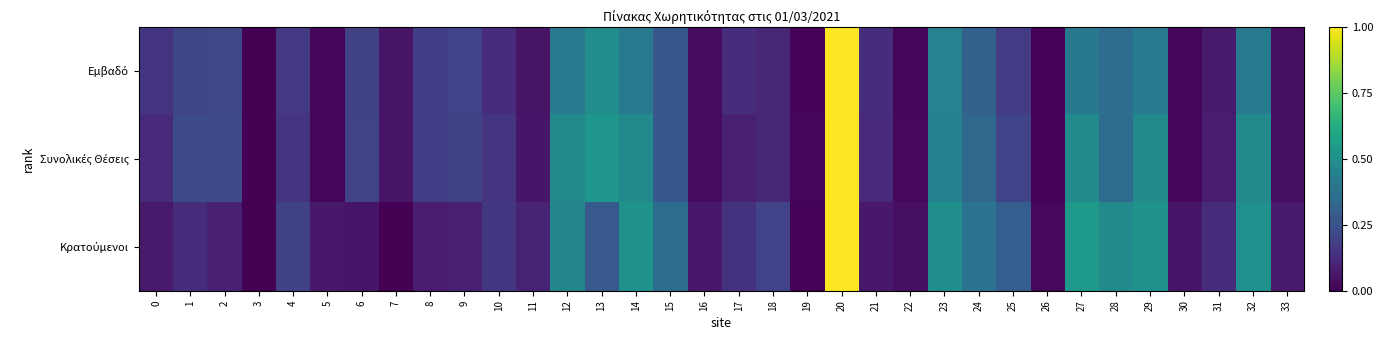

List the series in order of their peak value, lowest first.

Εμβαδό, Συνολικές Θέσεις, Κρατούμενοι